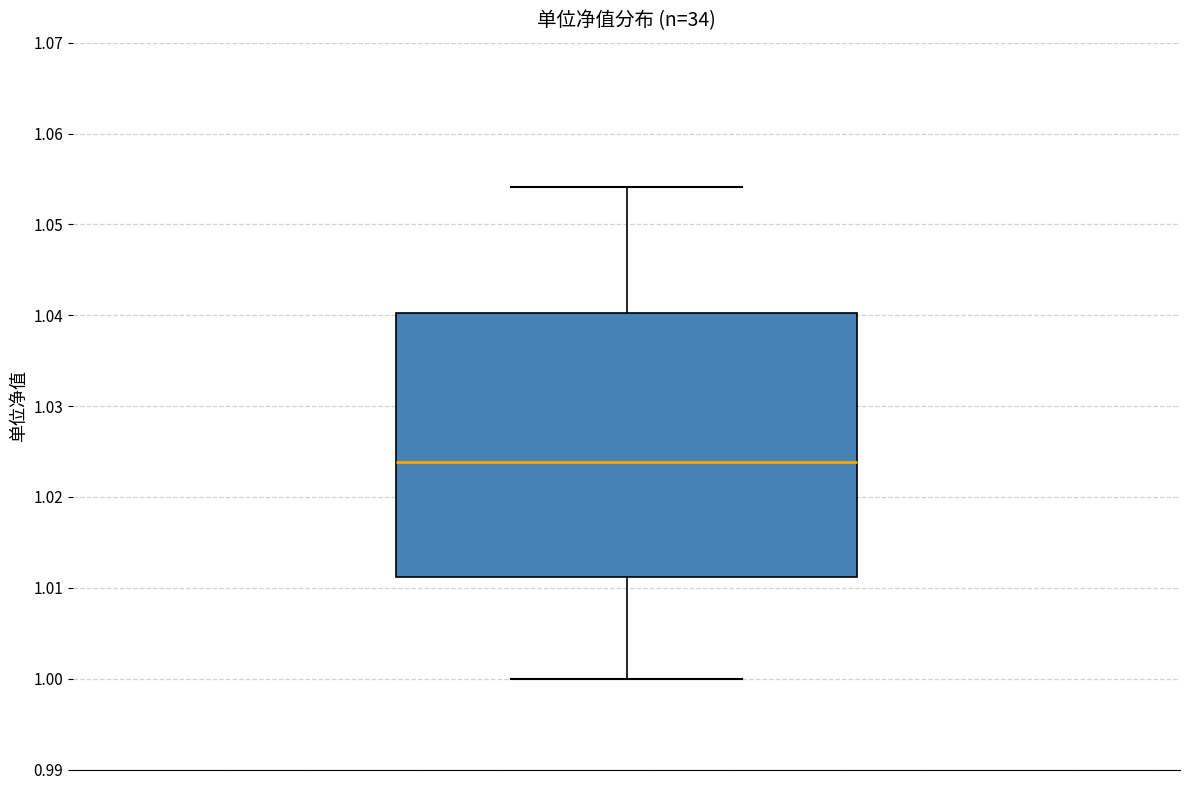

Transcribe this box plot: give where the median line is, the range the box spans, and where the two whiskers end, as read against the y-axis. The values are not printed on the chart, so give them approximately, as read against the axis.

median 1.024, box 1.011 to 1.040, whiskers 1.000 to 1.054